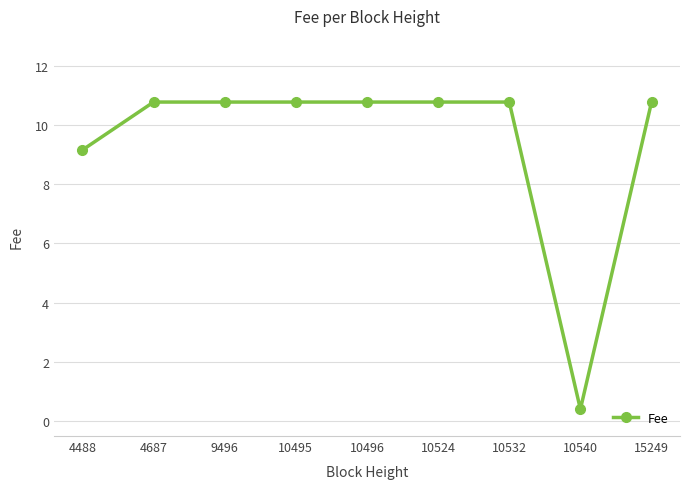

What is the minimum value shown in the chart?

0.4